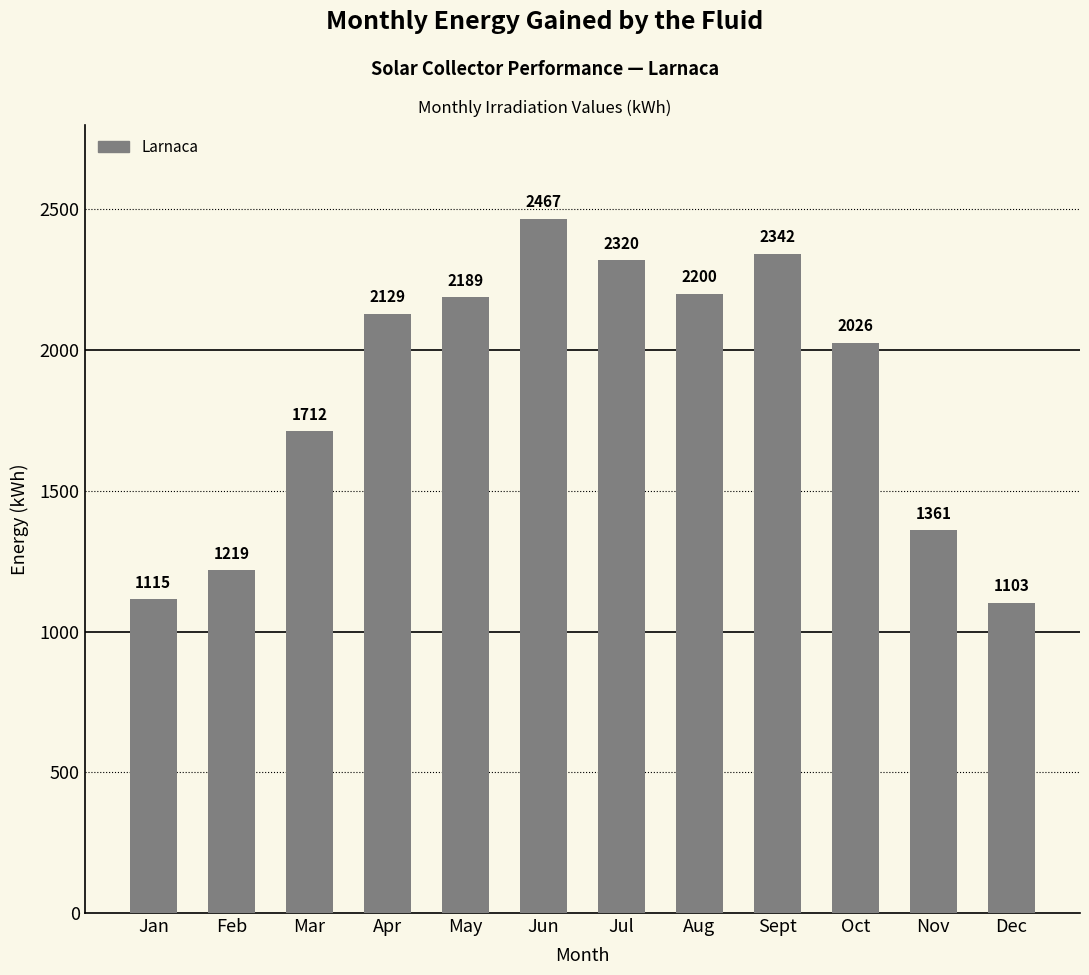

What is the label of the 6th bar from the left?

Jun